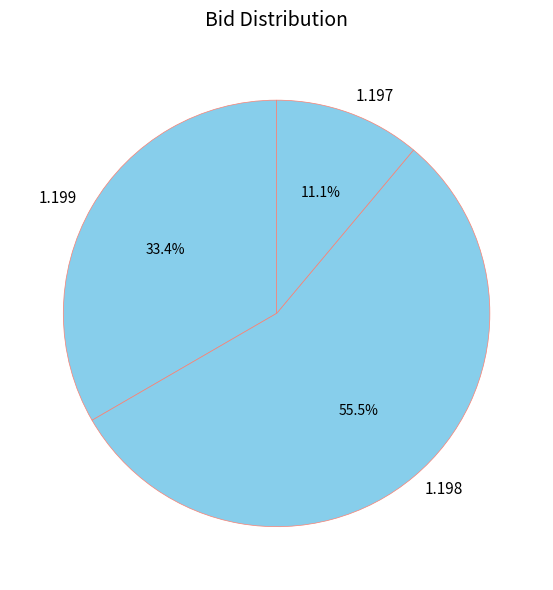

Do 1.199 and 1.197 together represent more than half of the pie?

No